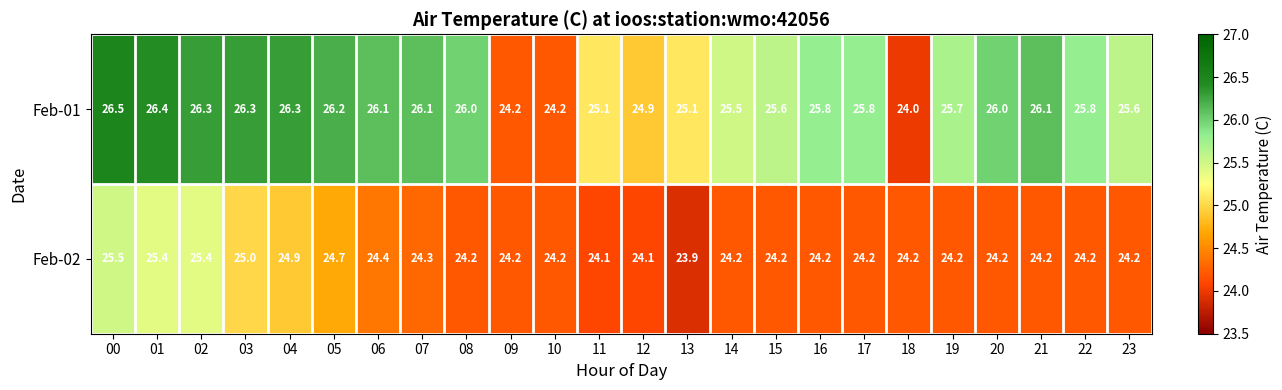

At 22, list the series in order from largest to smallest.

Feb-01, Feb-02